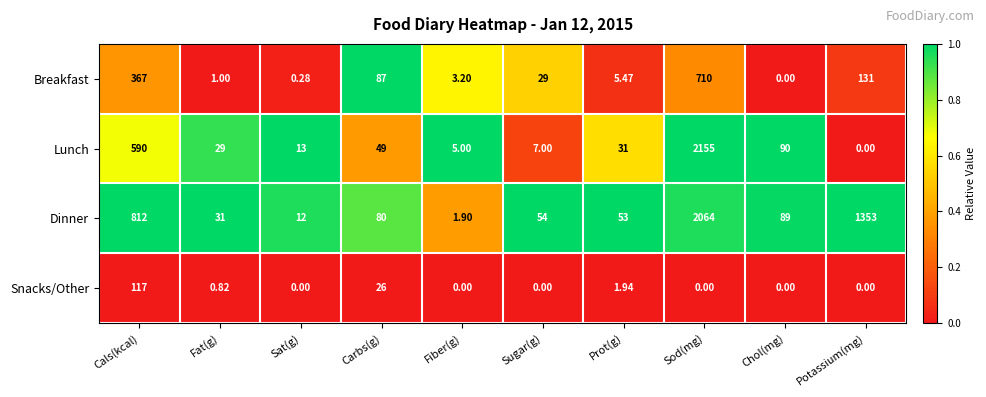

Rank the categories by Dinner value from lowest to highest.

Fiber(g), Sat(g), Fat(g), Prot(g), Sugar(g), Carbs(g), Chol(mg), Cals(kcal), Potassium(mg), Sod(mg)